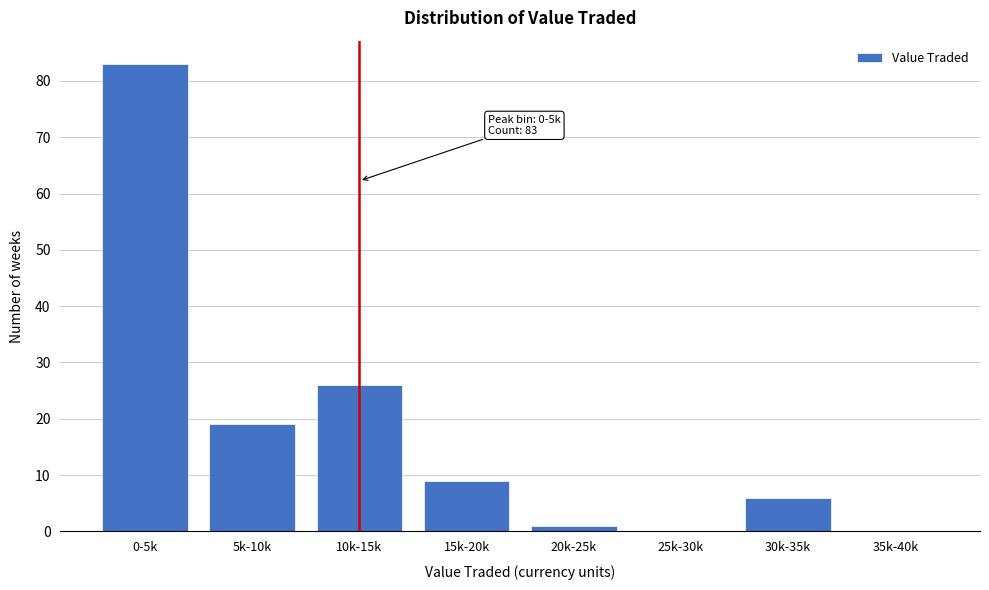

Reading left to right, list all the values displayed in this chart.

0-5k=83	5k-10k=19	10k-15k=26	15k-20k=9	20k-25k=1	25k-30k=0	30k-35k=6	35k-40k=0